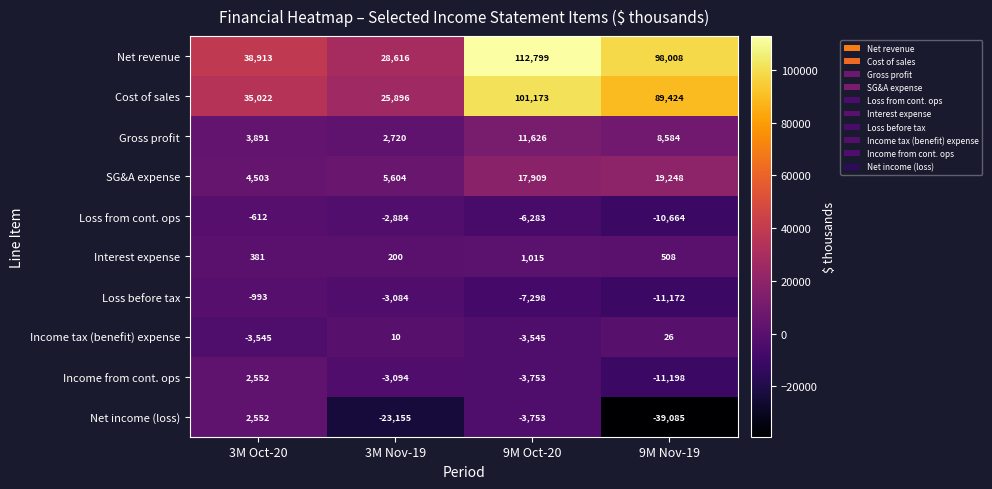

What is the spread (max minus min) of values at 9M Nov-19?

137093